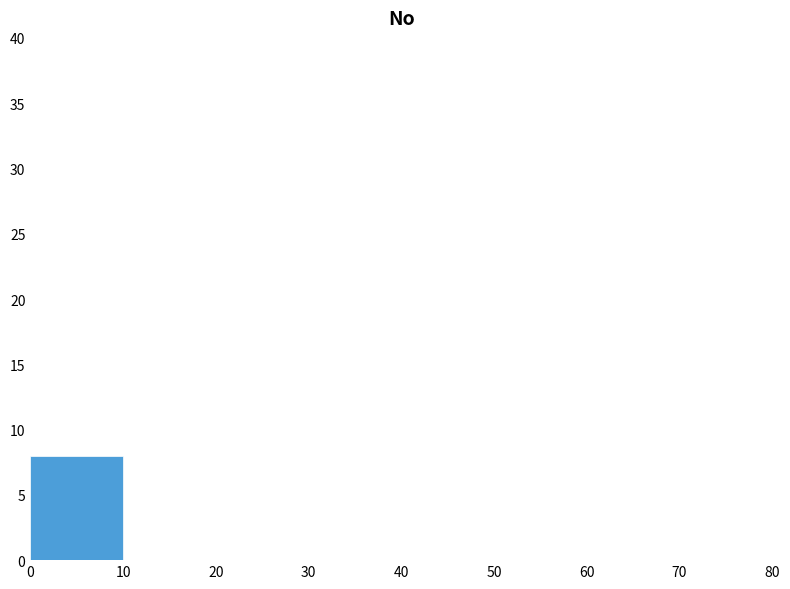

Reading left to right, list every bar in this chart as the range it spans on the x-axis followed by its height. The values are not printed on the chart, so give them approximately, as read against the axis.

0 to 10: 8
10 to 20: 0
20 to 30: 0
30 to 40: 0
40 to 50: 0
50 to 60: 0
60 to 70: 0
70 to 80: 0